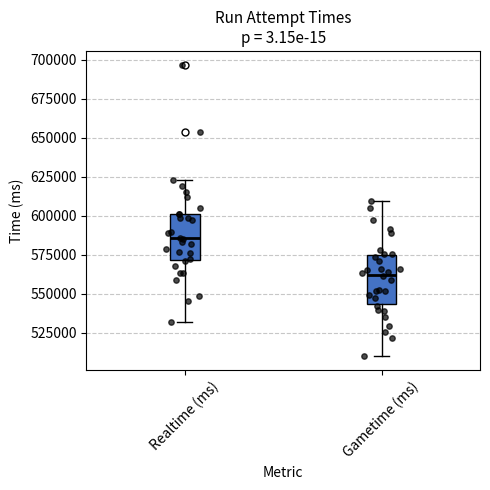

Where is the upper edge of the box for Realtime (ms) on the y-axis? The values are not printed on the chart, so give them approximately, as read against the axis.

600000